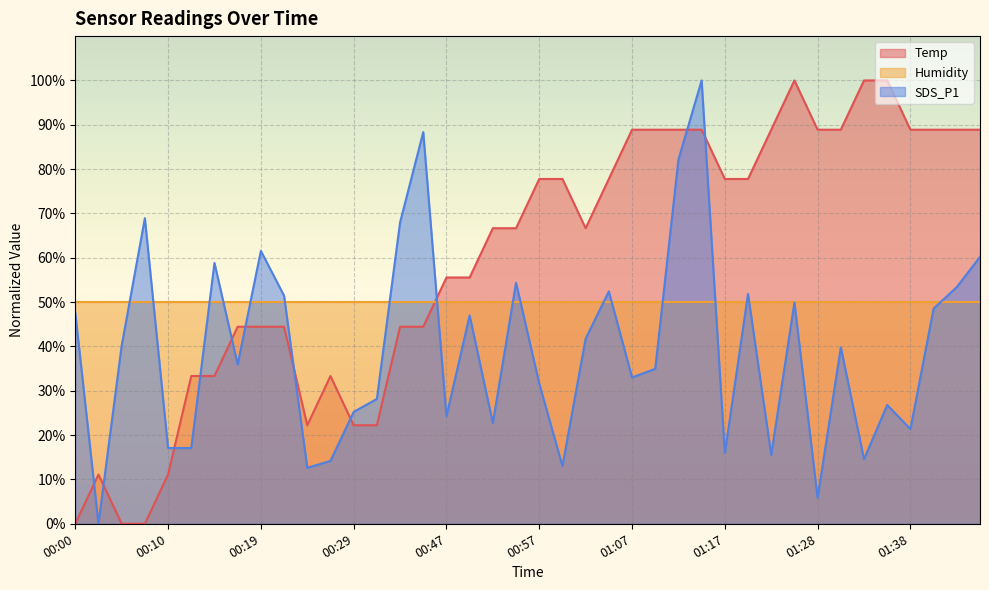

Which has a higher value, 01:19 or 00:37?

01:19